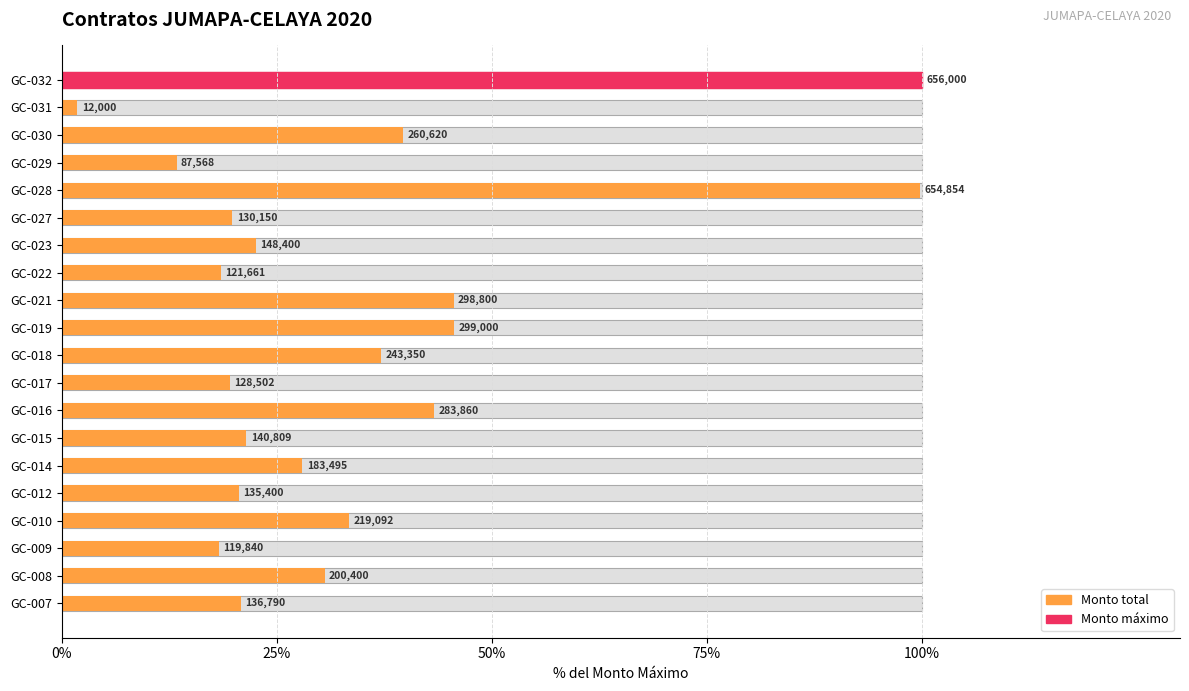

What is the average value?

34.0